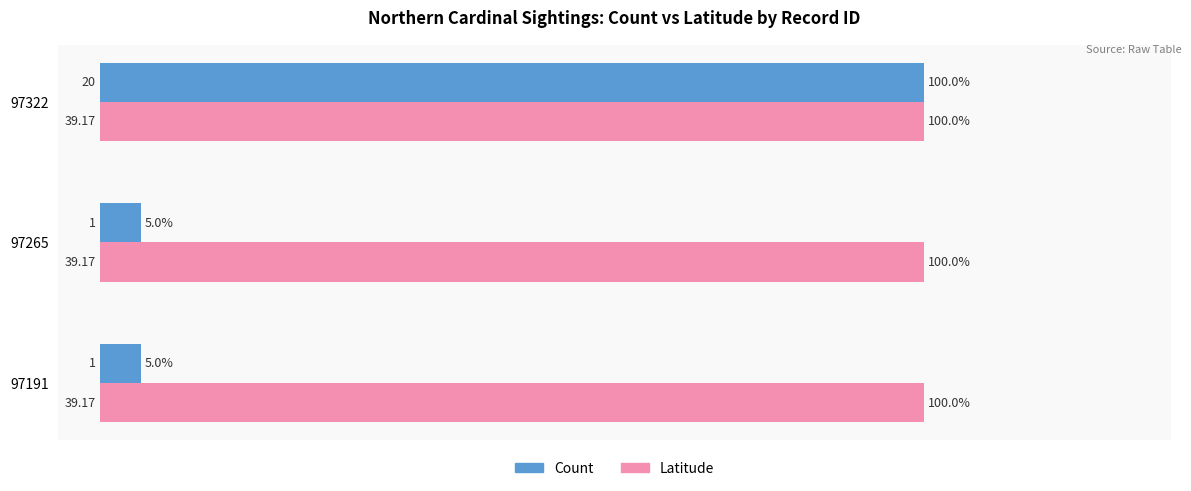

What is the difference between the highest and lowest values at 97191?

95